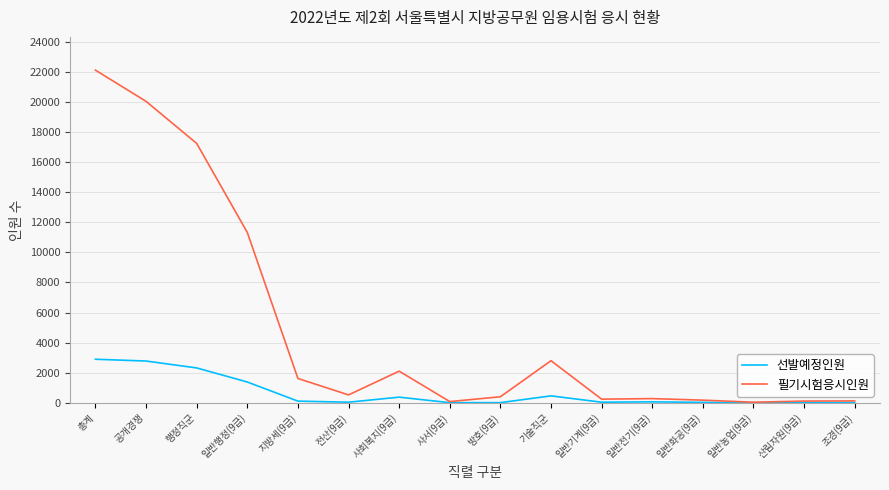

How many values in the 필기시험응시인원 series are below 524?

8